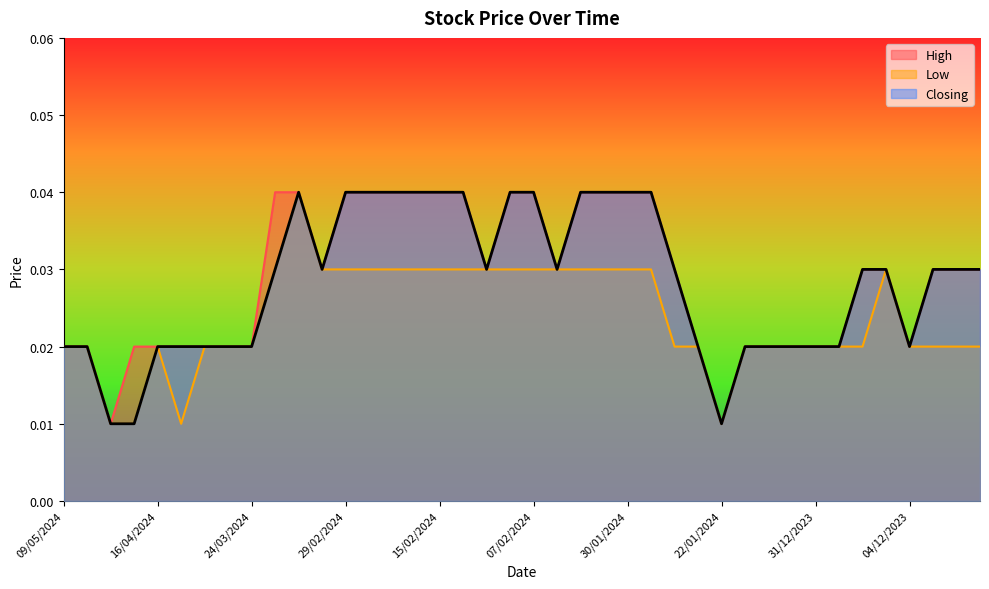

Where is the first local minimum for High?

22/04/2024